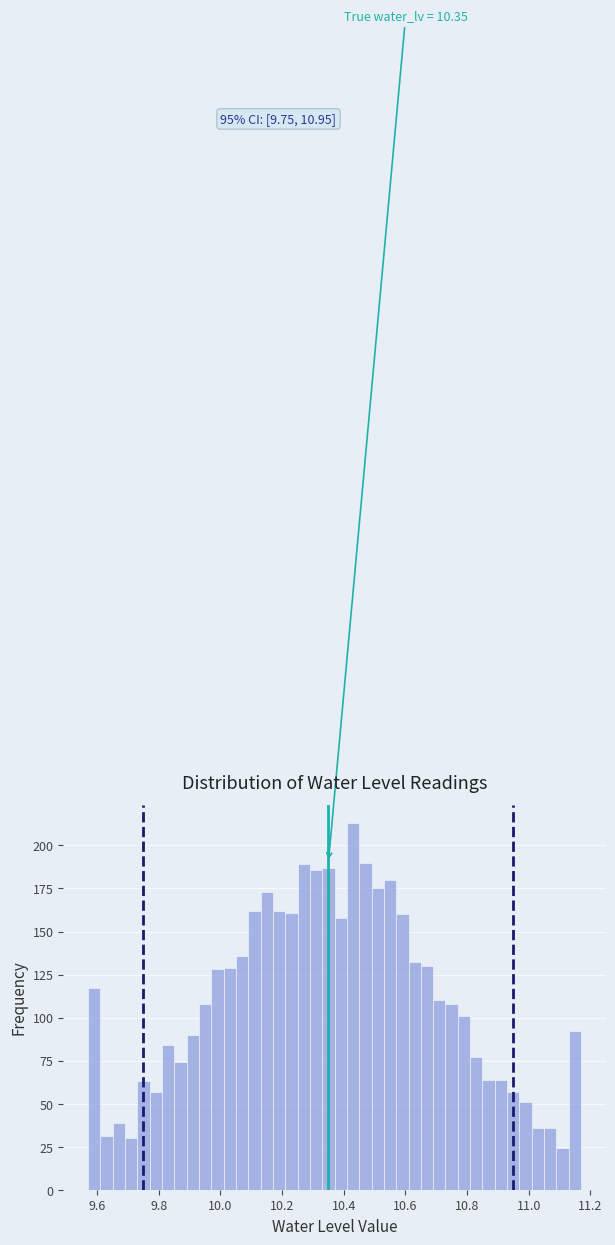

Around what value on the x-axis is the tallest bar? Give the approximate position of its centre, as read against the axis.

10.44